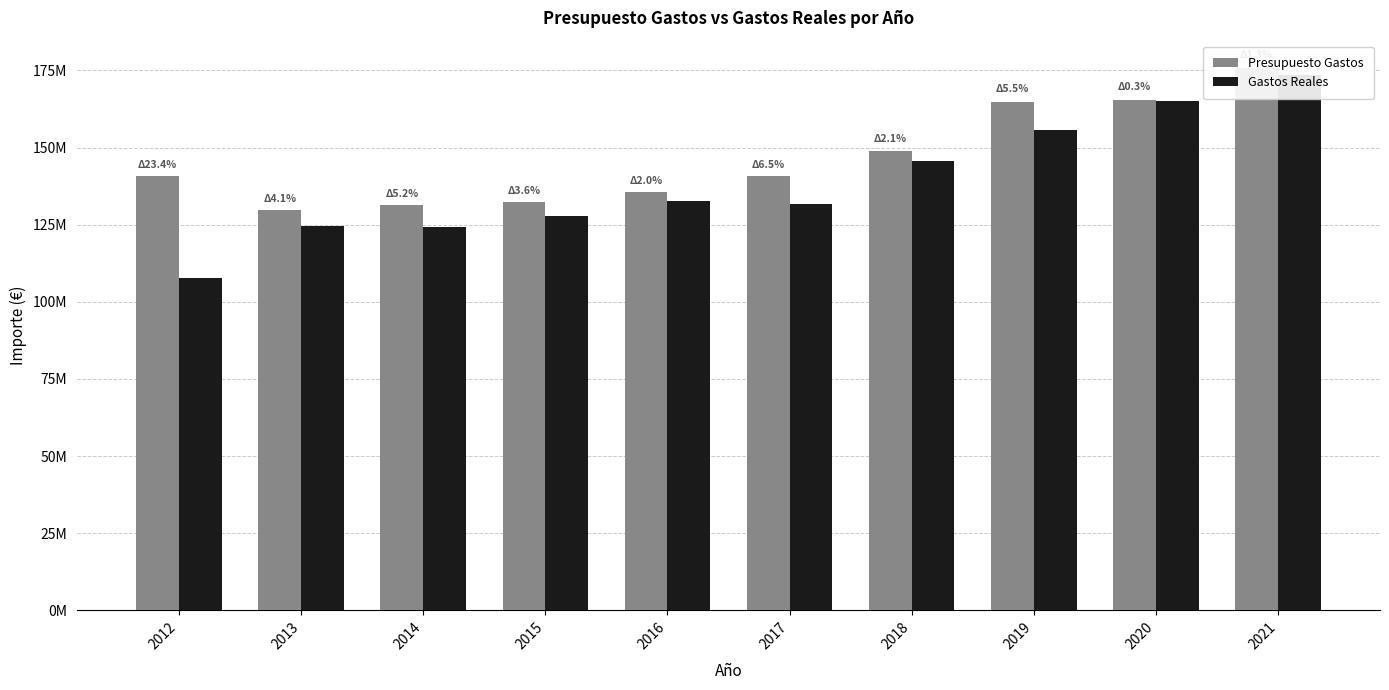

At which label is Gastos Reales closest to 140679920?

2018